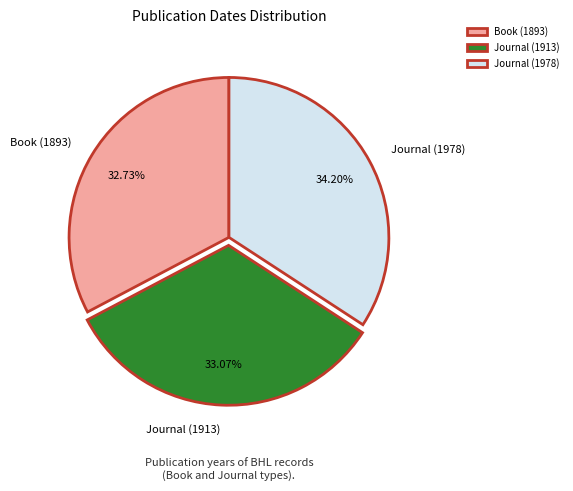

True or false: Book (1893) accounts for 38% of the total.

False